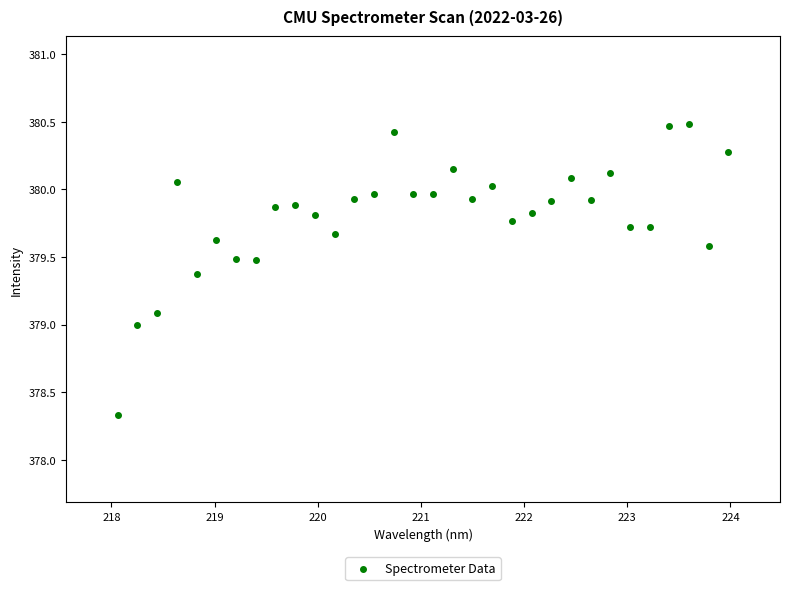

What is the range of X values (max minus min)?

5.9